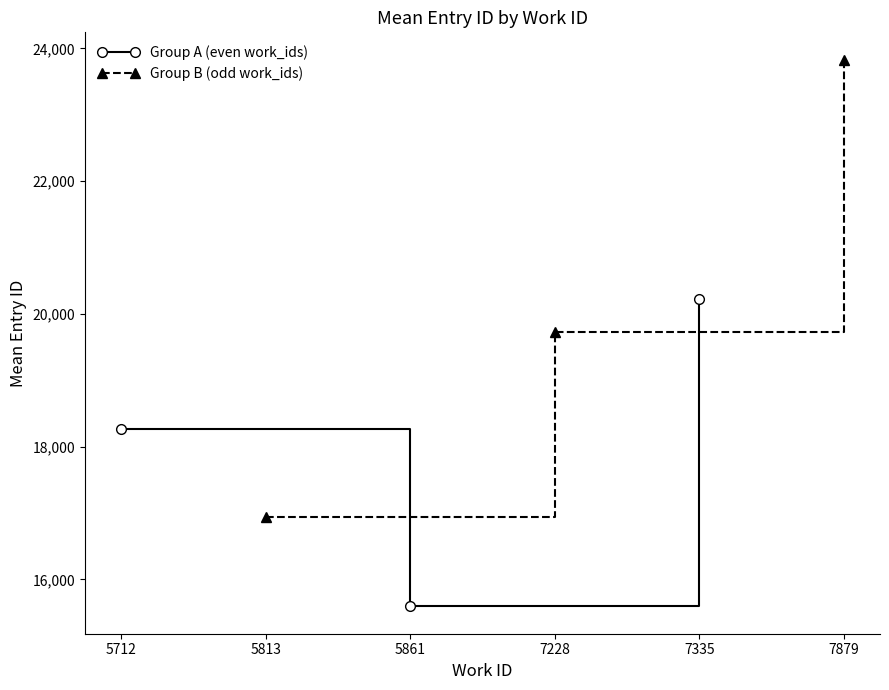

What is the value of the Group A (even work_ids) point at the 1st from the left?

18260.0